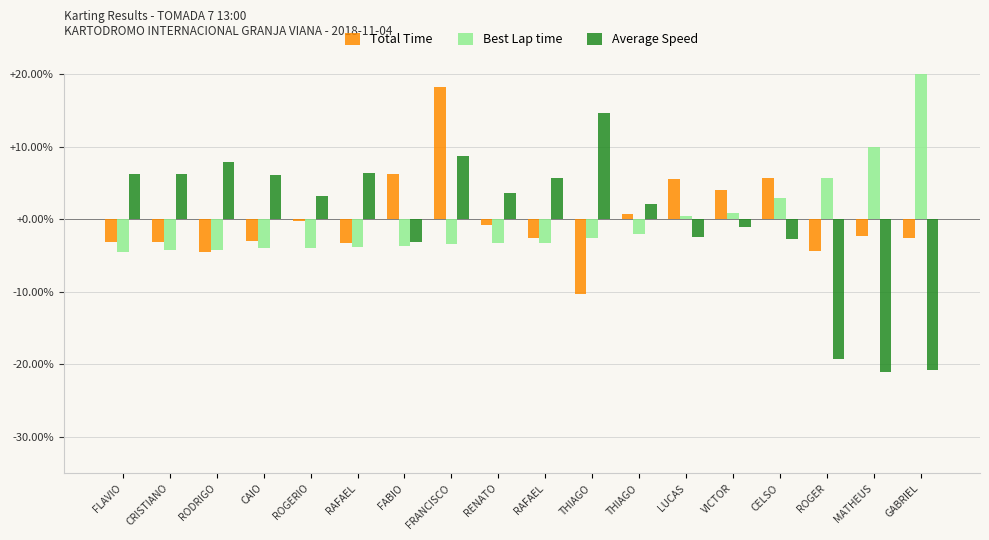

Reading left to right, list all the values displayed in this chart.

Total Time: -0.0	-0.0	-0.0	-0.0	-0.0	-0.0	0.1	0.2	-0.0	-0.0	-0.1	0.0	0.1	0.0	0.1	-0.0	-0.0	-0.0
Best Lap time: -0.0	-0.0	-0.0	-0.0	-0.0	-0.0	-0.0	-0.0	-0.0	-0.0	-0.0	-0.0	0.0	0.0	0.0	0.1	0.1	0.2
Average Speed: 0.1	0.1	0.1	0.1	0.0	0.1	-0.0	0.1	0.0	0.1	0.1	0.0	-0.0	-0.0	-0.0	-0.2	-0.2	-0.2